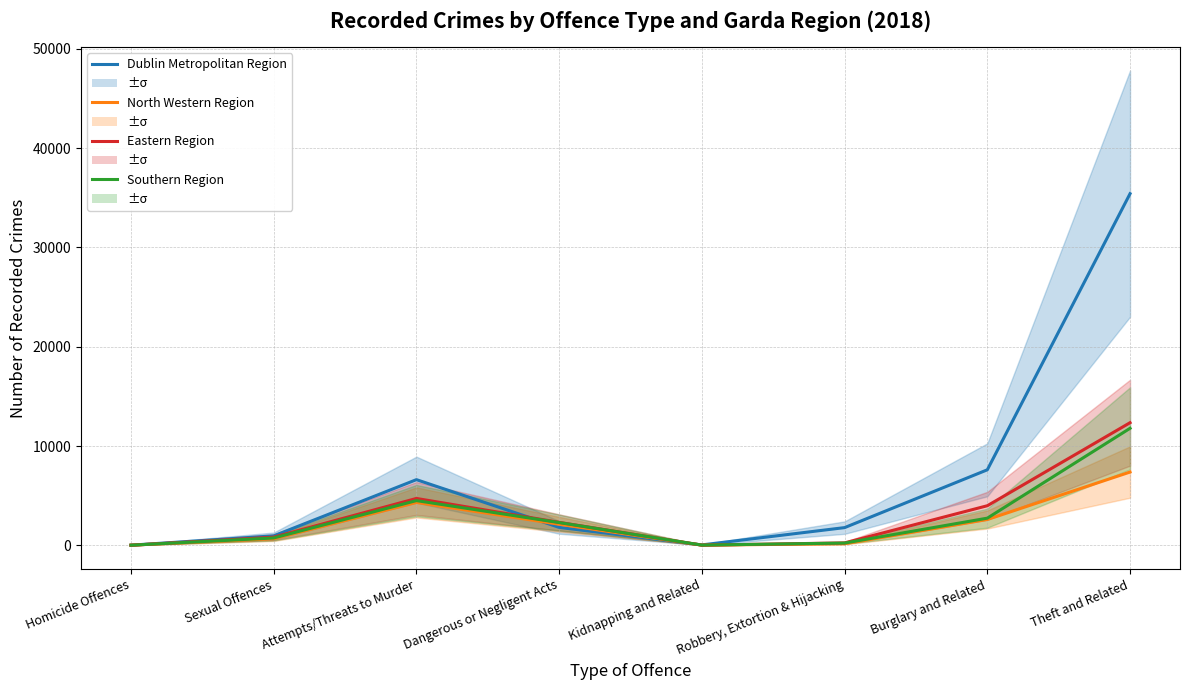

Is it true that Eastern Region equals 1401 at Dangerous or Negligent Acts?

False